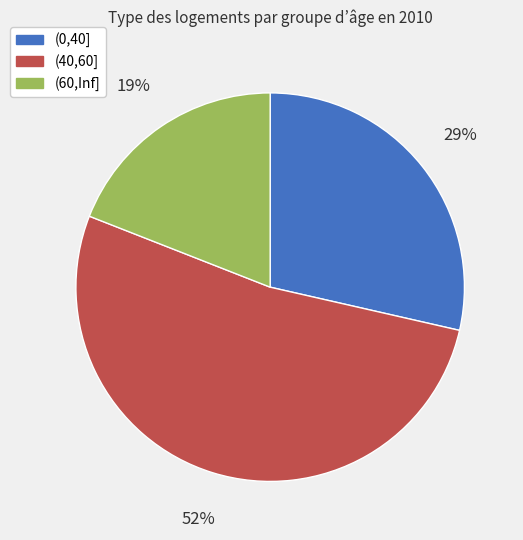

What percentage is the (40,60] slice, to the nearest percent?

52%